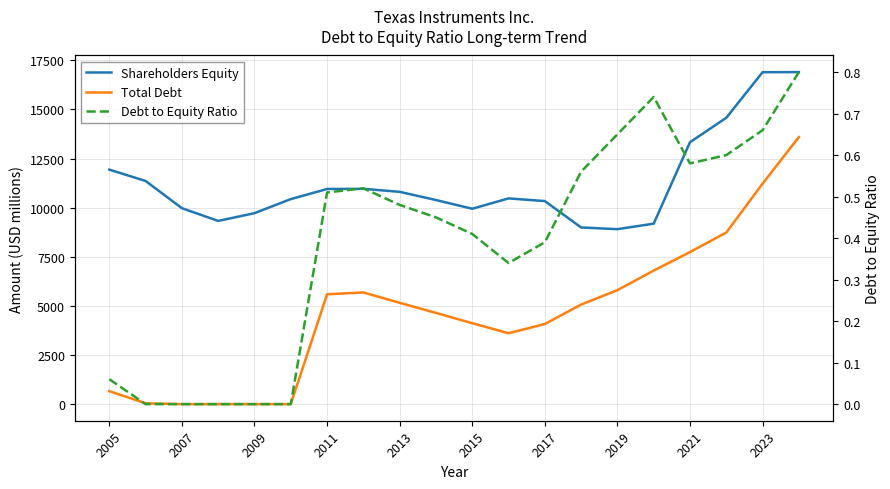

Does the chart have visible grid lines?

Yes